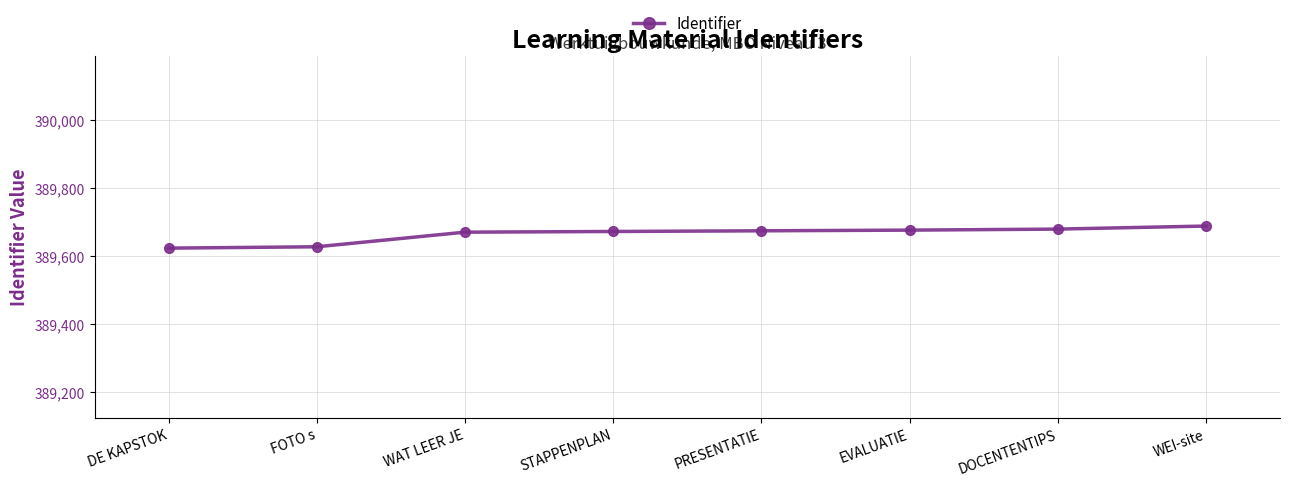

What is the approximate value at EVALUATIE?

389676